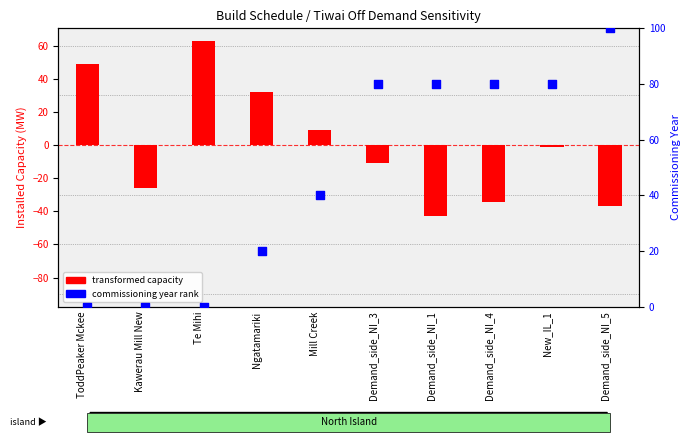

Which series contains the lowest Y value?

transformed capacity